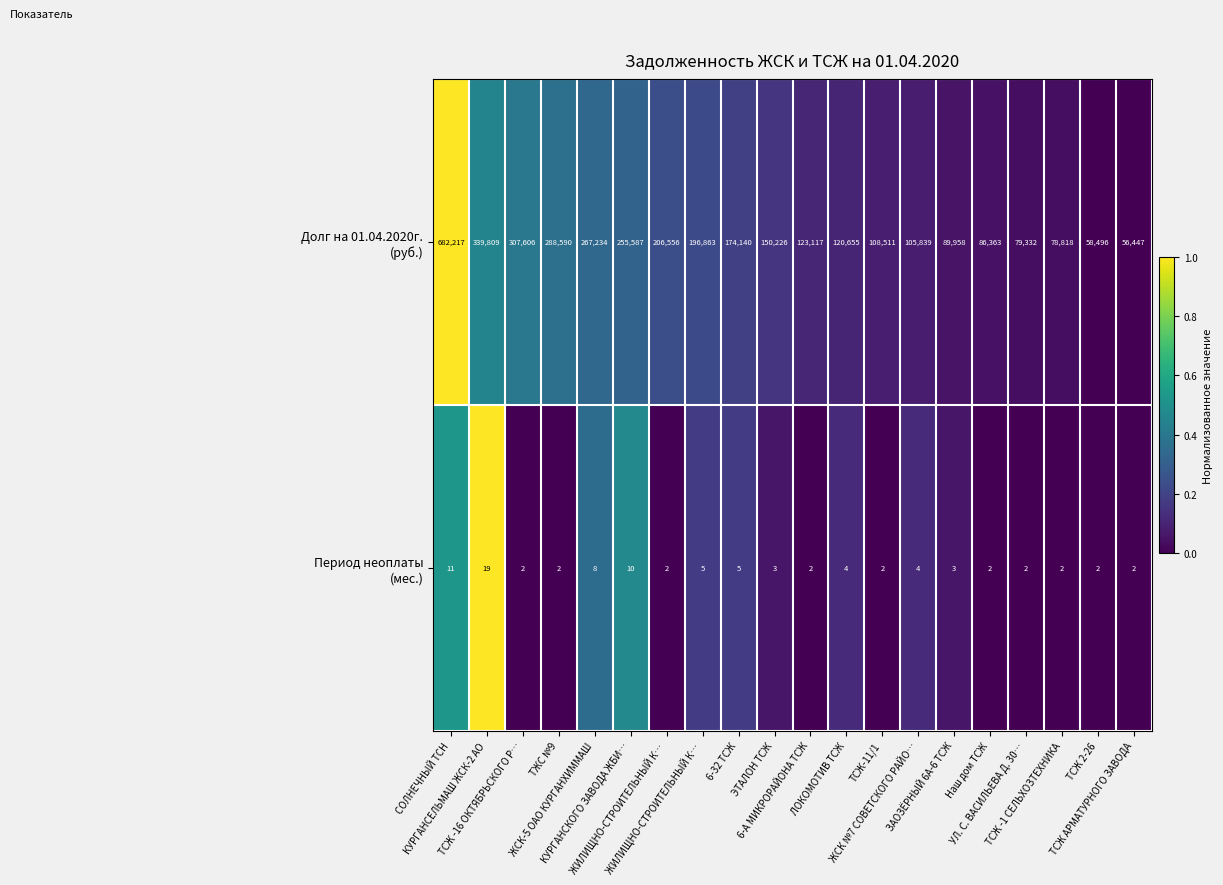

Count the number of data series in this chart.

2